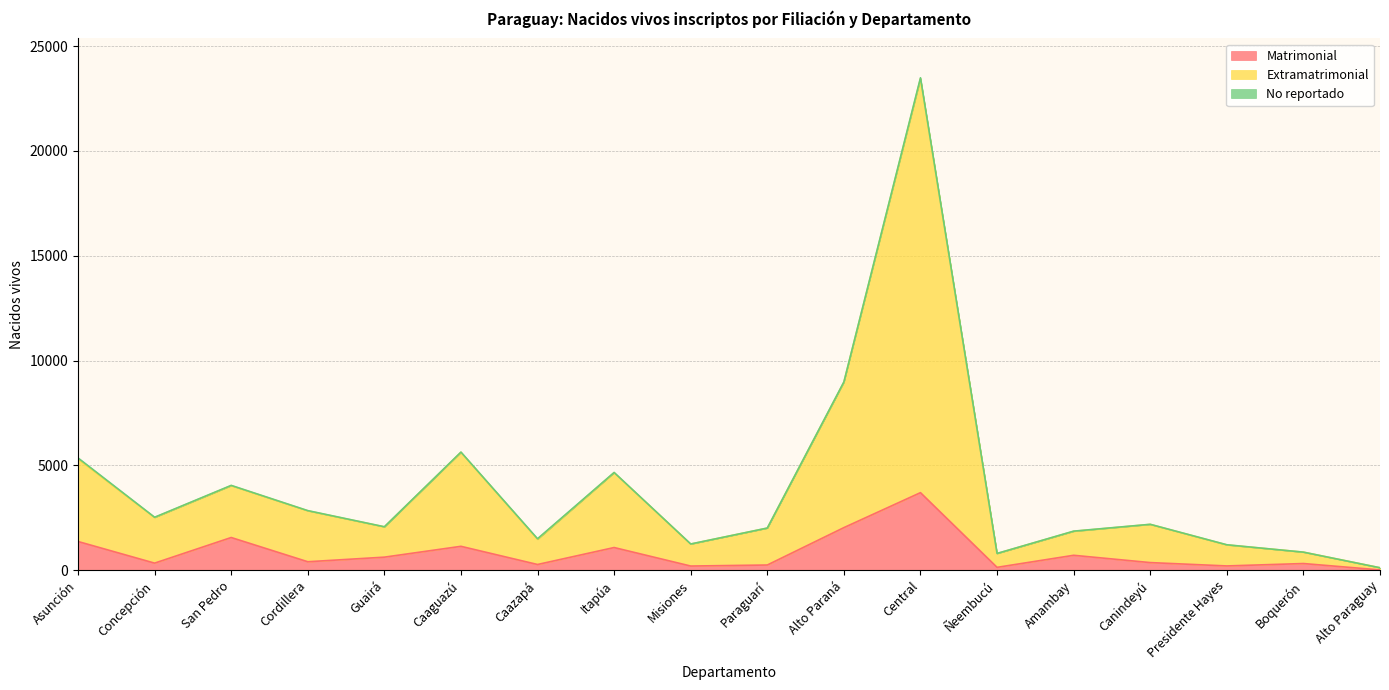

What is the maximum value for Matrimonial?

3695